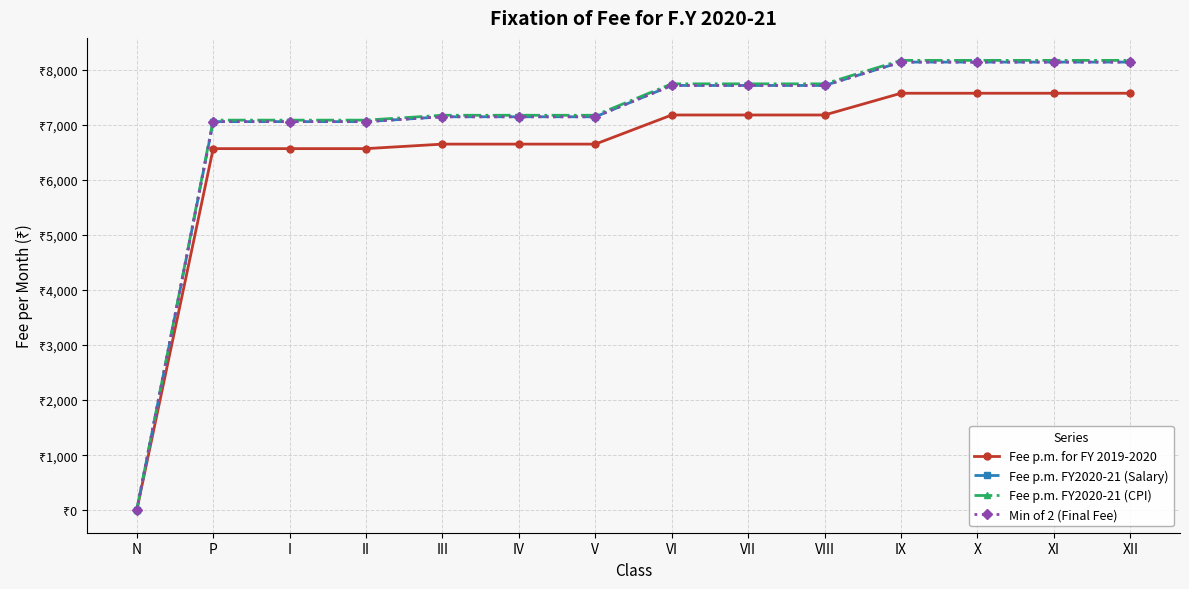

Does the chart have visible grid lines?

Yes